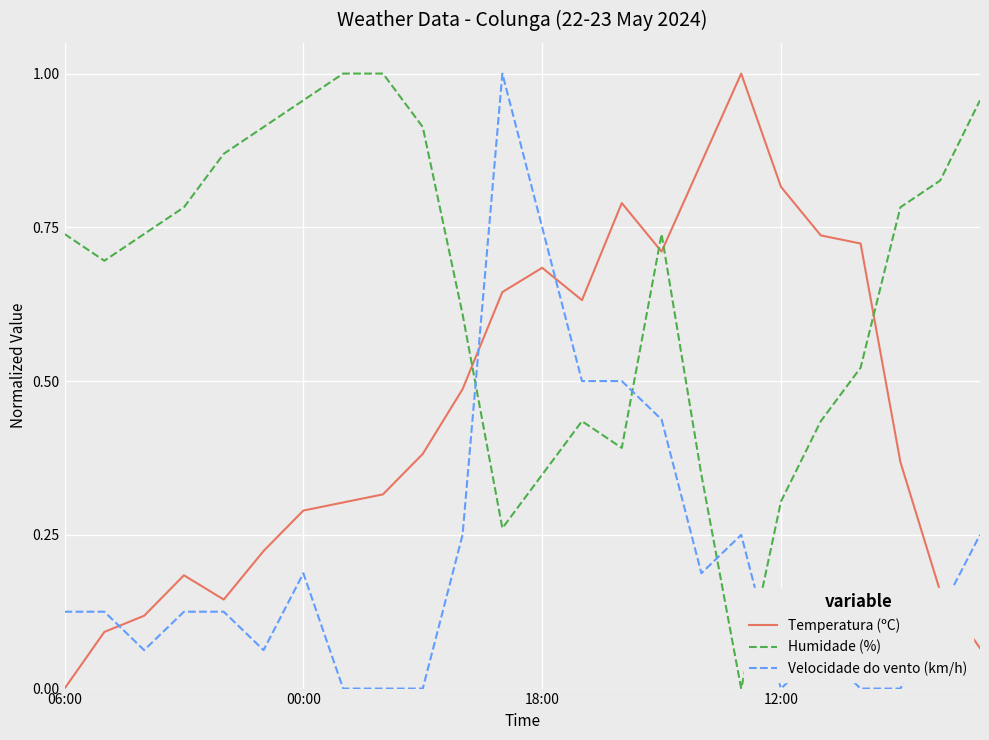

Which series has the largest total across all categories?

Humidade (%)